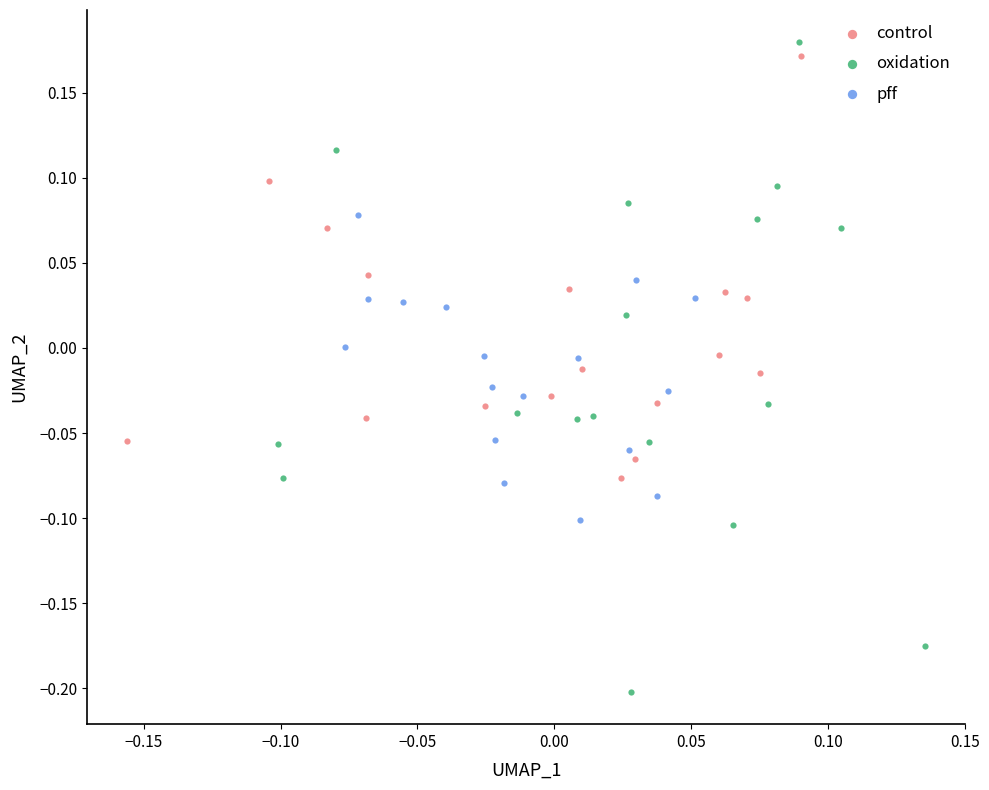

Which series contains the lowest Y value?

oxidation